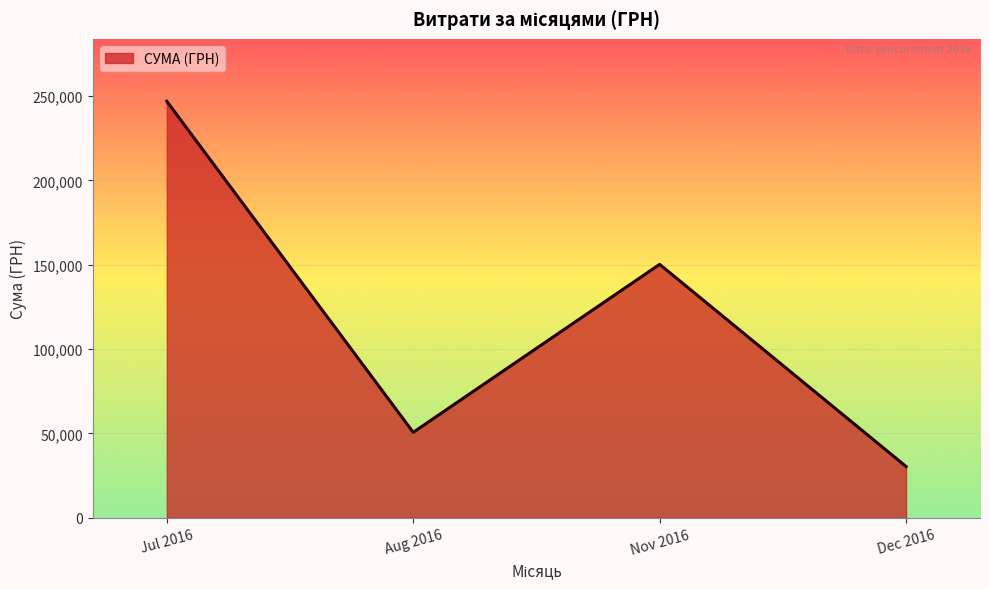

Which label corresponds to the smallest value in the chart?

Dec 2016